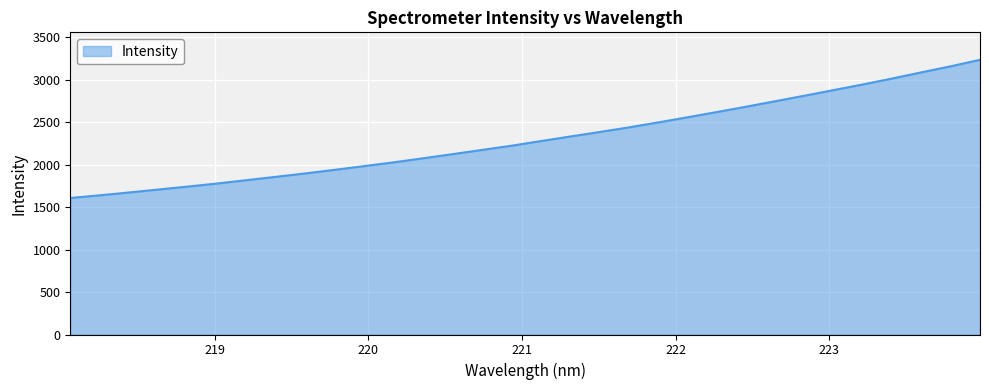

What is the difference between the maximum and minimum values?

1627.4